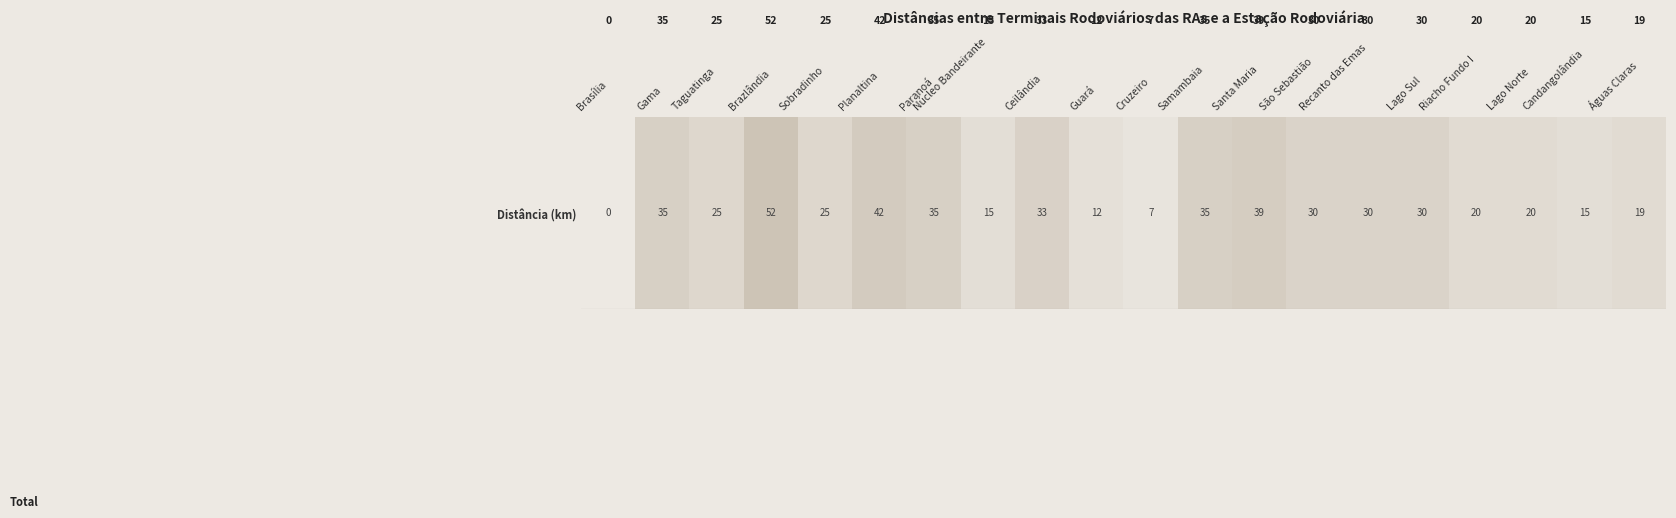

Rank the categories by value from highest to lowest.

Brazlândia, Planaltina, Santa Maria, Gama, Paranoá, Samambaia, Ceilândia, São Sebastião, Recanto das Emas, Lago Sul, Taguatinga, Sobradinho, Riacho Fundo I, Lago Norte, Águas Claras, Núcleo Bandeirante, Candangolândia, Guará, Cruzeiro, Brasília